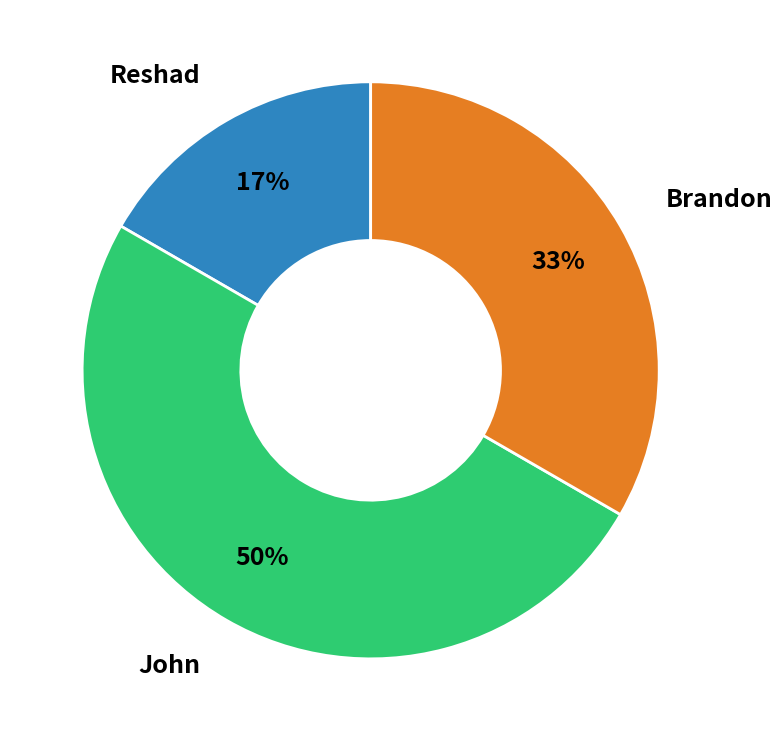

To the nearest percent, what is the difference between the largest and smallest slice percentages?

33%